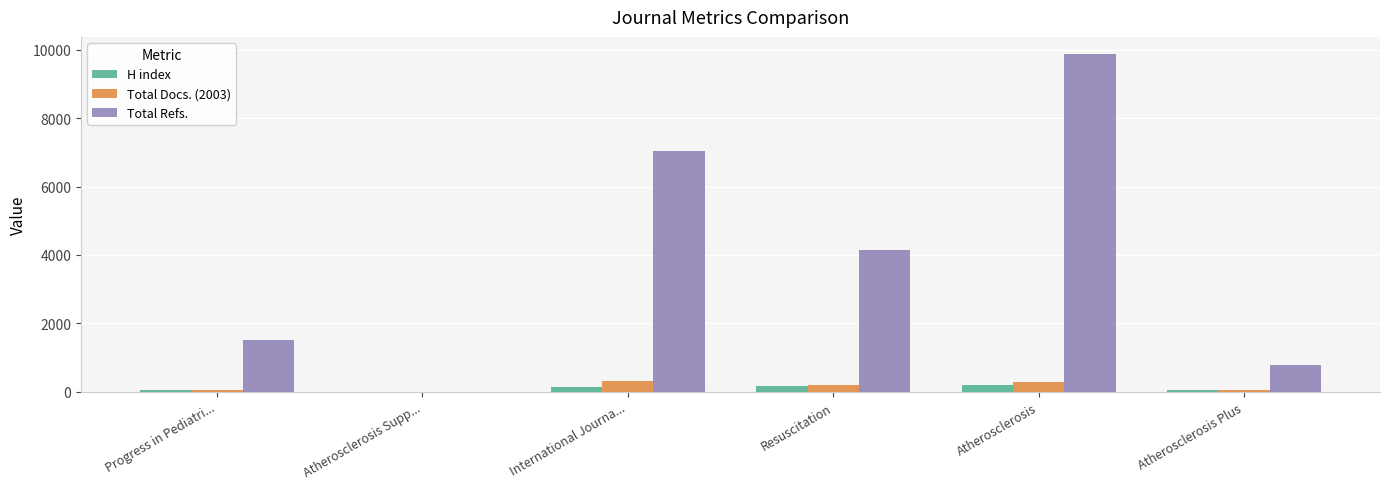

Which category has the highest value in the Total Refs. series?

Atherosclerosis